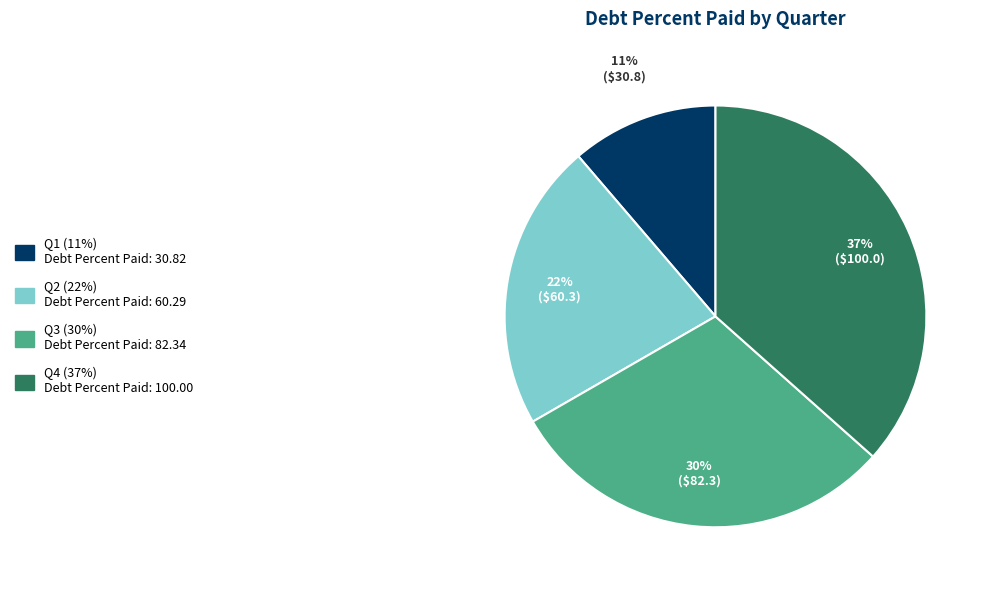

To the nearest percent, what is the average slice percentage?

25%